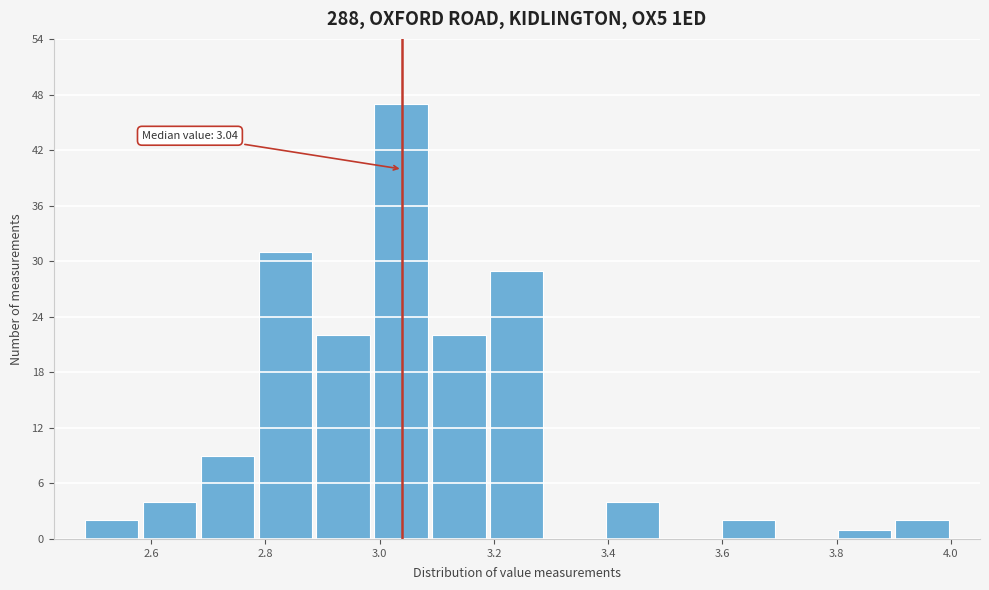

Which range on the x-axis has the tallest bar?

2.98 to 3.08